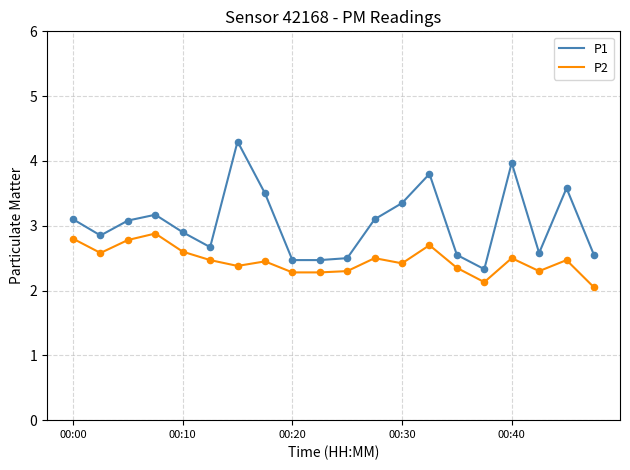

Which series has the largest range (max minus min)?

P1